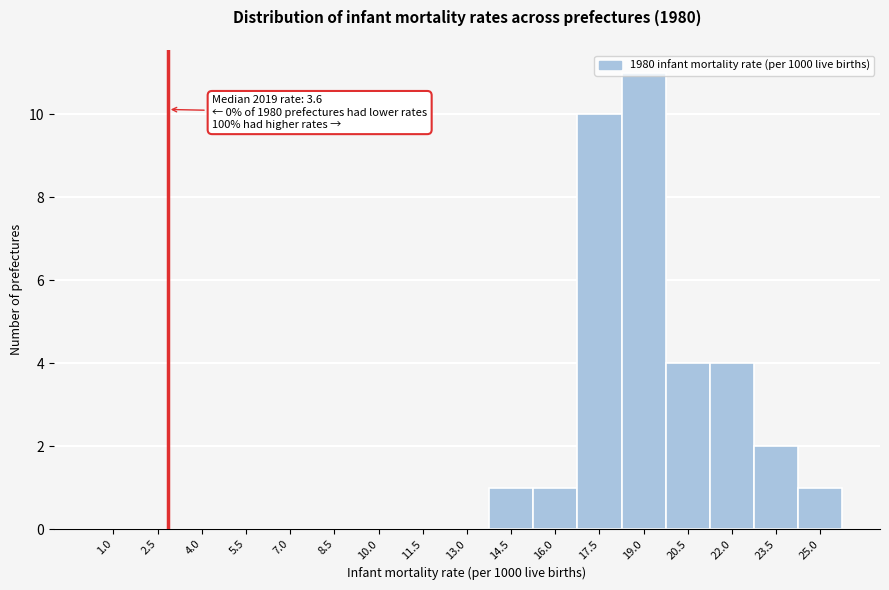

What is the greatest value displayed?

11